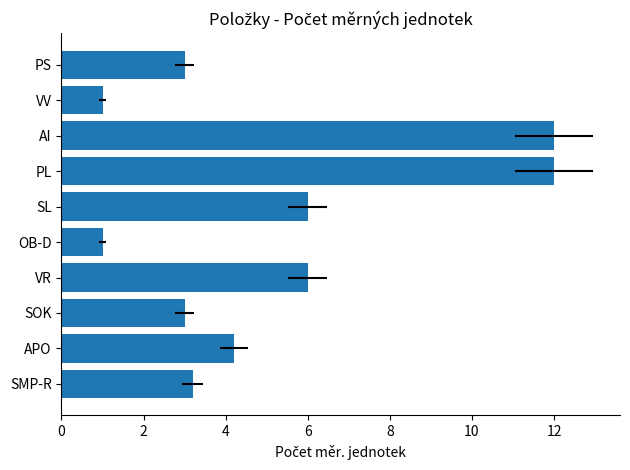

What is the greatest value displayed?

12.0